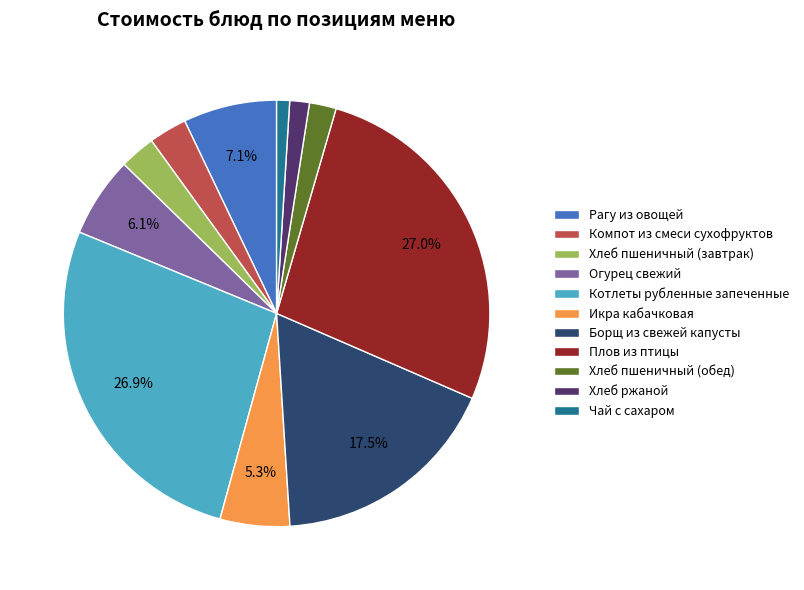

Approximately how many times larger is the value at Чай с сахаром compared to Компот из смеси сухофруктов?

0.3